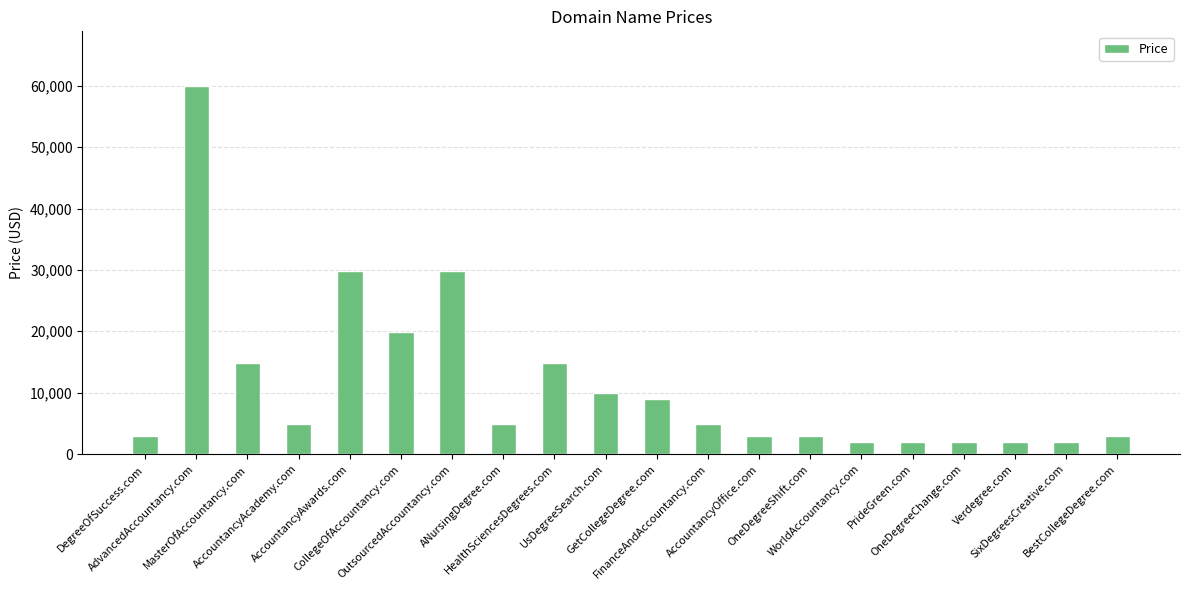

Reading right to left, list all the values displayed in this chart.

BestCollegeDegree.com=2888	SixDegreesCreative.com=1888	Verdegree.com=1888	OneDegreeChange.com=1888	PrideGreen.com=1888	WorldAccountancy.com=1888	OneDegreeShift.com=2888	AccountancyOffice.com=2888	FinanceAndAccountancy.com=4888	GetCollegeDegree.com=8888	UsDegreeSearch.com=9888	HealthSciencesDegrees.com=14888	ANursingDegree.com=4888	OutsourcedAccountancy.com=29888	CollegeOfAccountancy.com=19888	AccountancyAwards.com=29888	AccountancyAcademy.com=4888	MasterOfAccountancy.com=14888	AdvancedAccountancy.com=59888	DegreeOfSuccess.com=2888